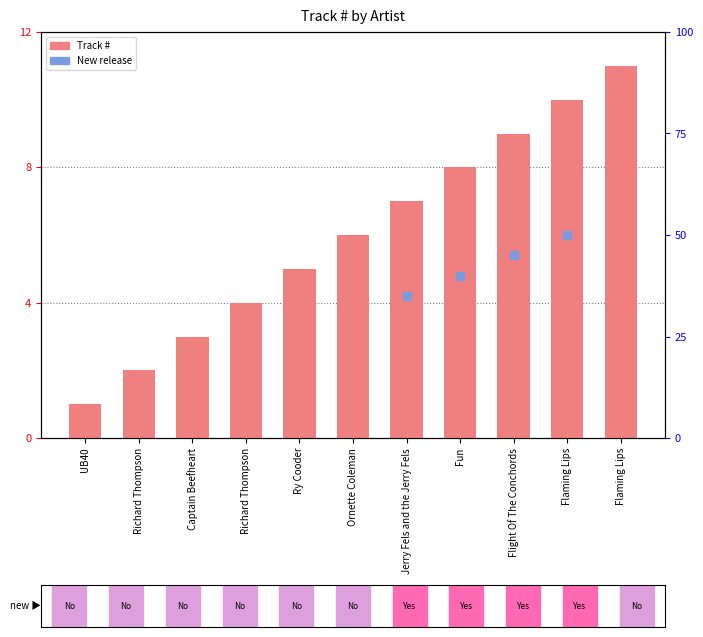

The value at Captain Beefheart is 1. True or false?

False